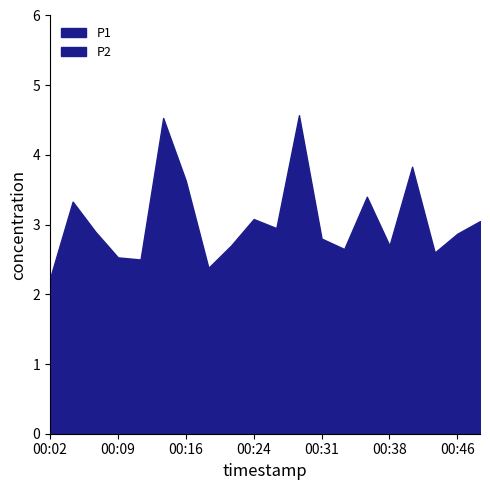

Is it true that P1 equals 3.5 at 00:38?

False